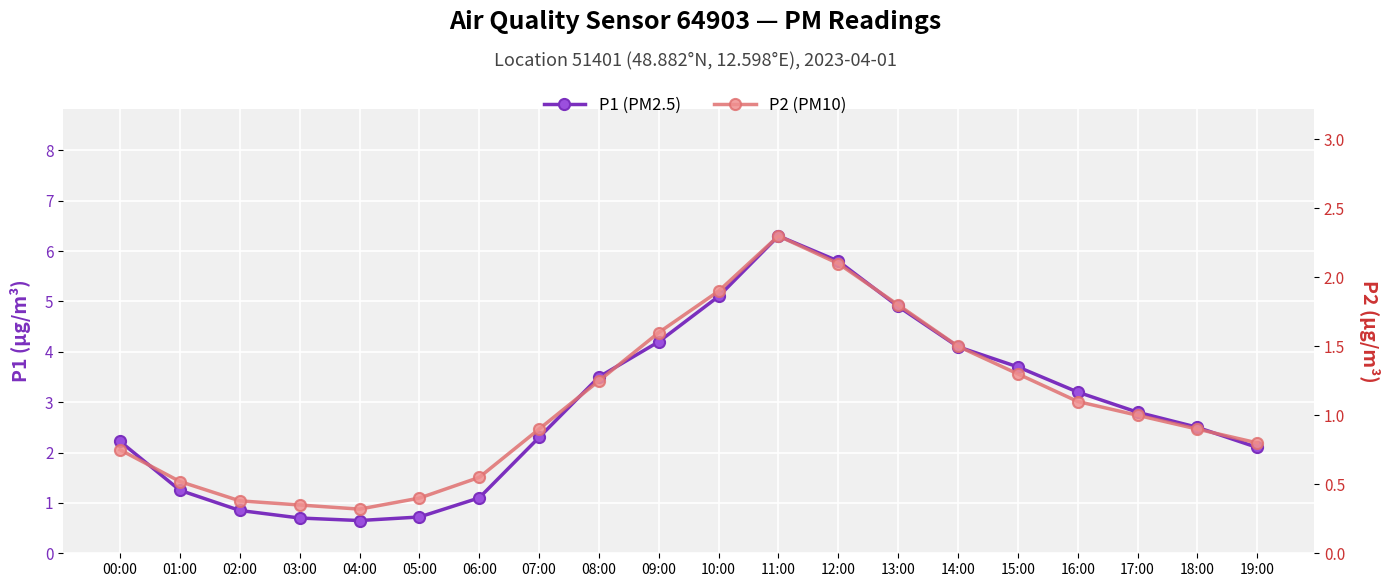

At how many categories does at least one series exceed 5?

3